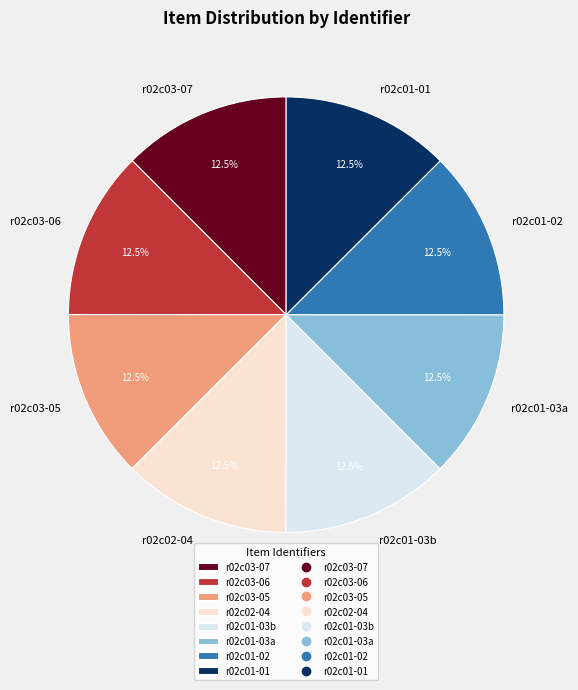

Does any single category account for the majority?

No